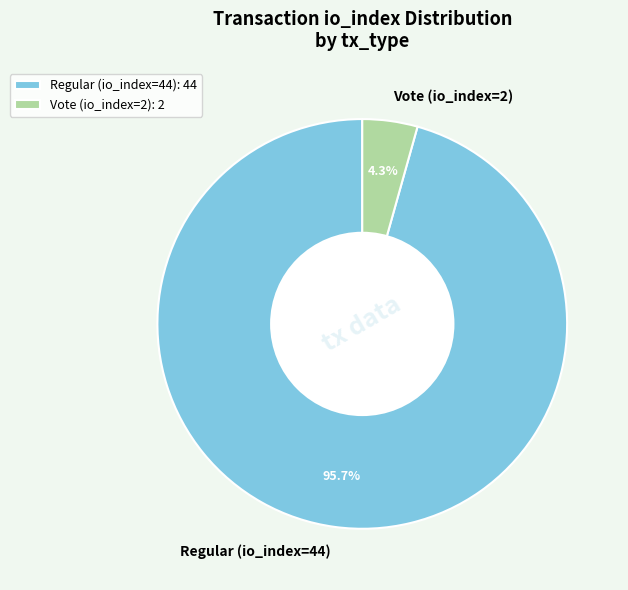

To the nearest percent, what is the difference between the Regular (io_index=44) and Vote (io_index=2) slice percentages?

91%